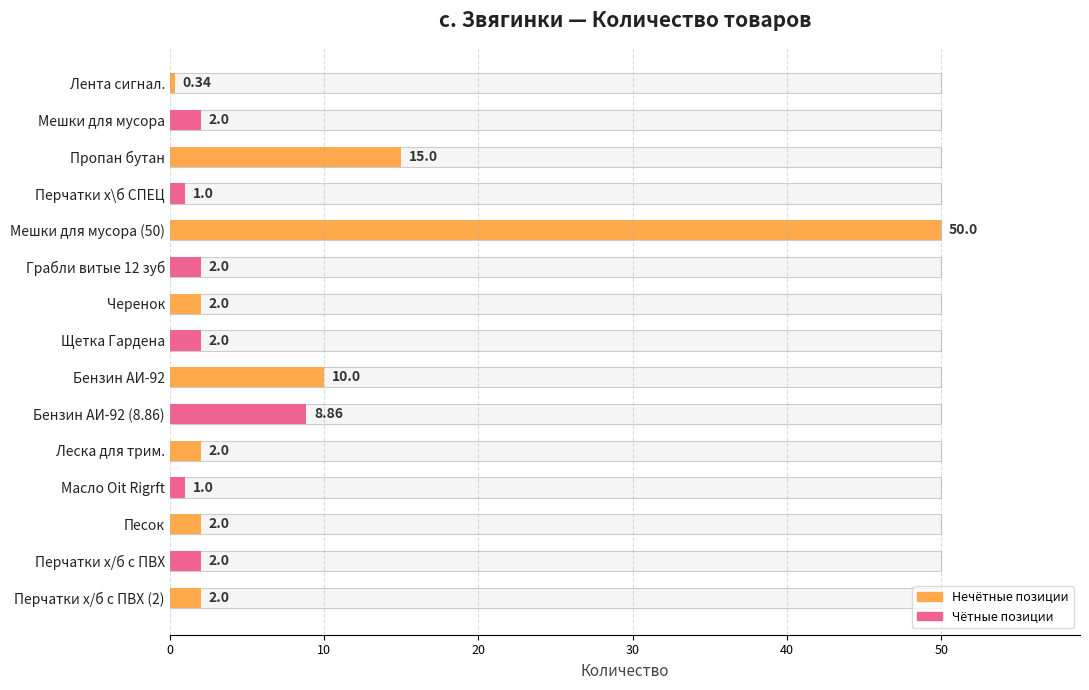

How many data points are above 2?

4